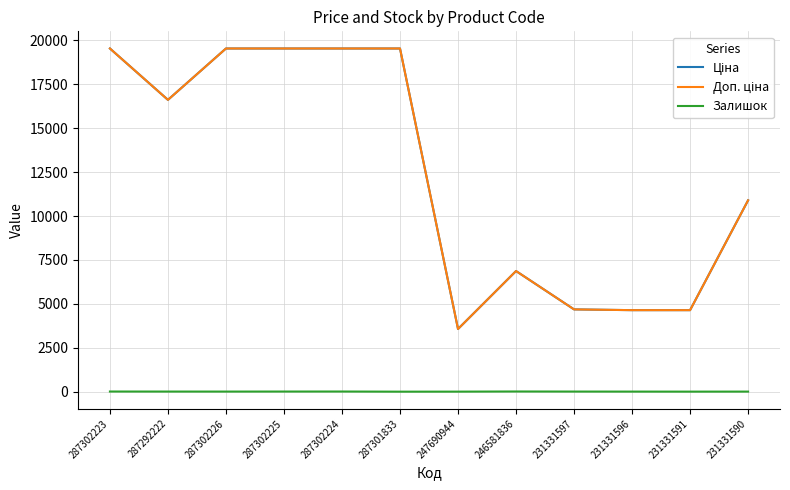

The Залишок series shows 2.0 at 231331591. True or false?

True